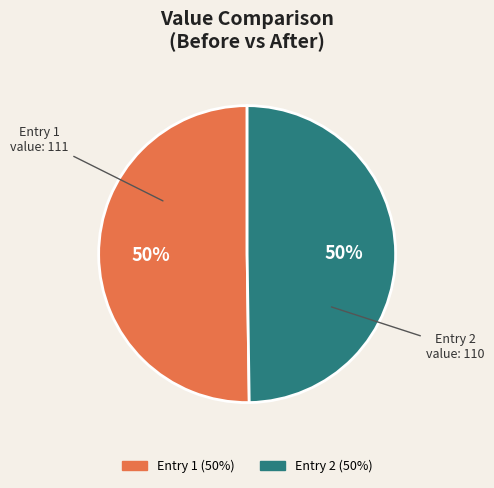

To the nearest percent, what is the average slice percentage?

50%